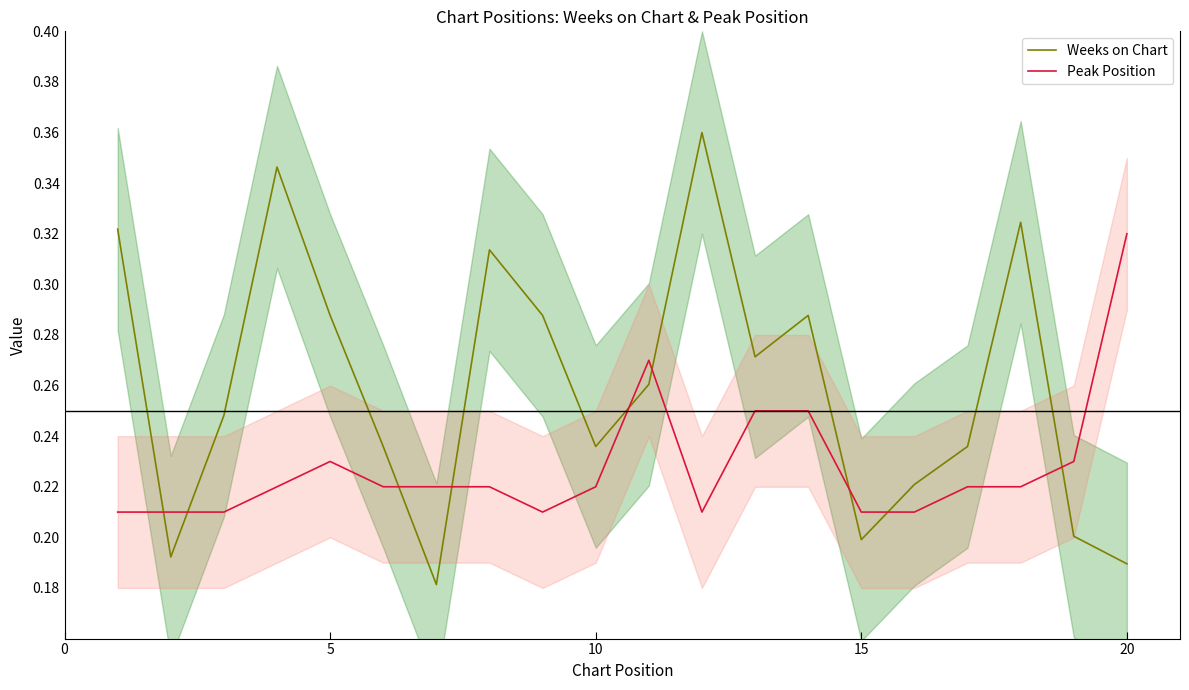

How many intersections are there between Weeks on Chart and Peak Position?

9